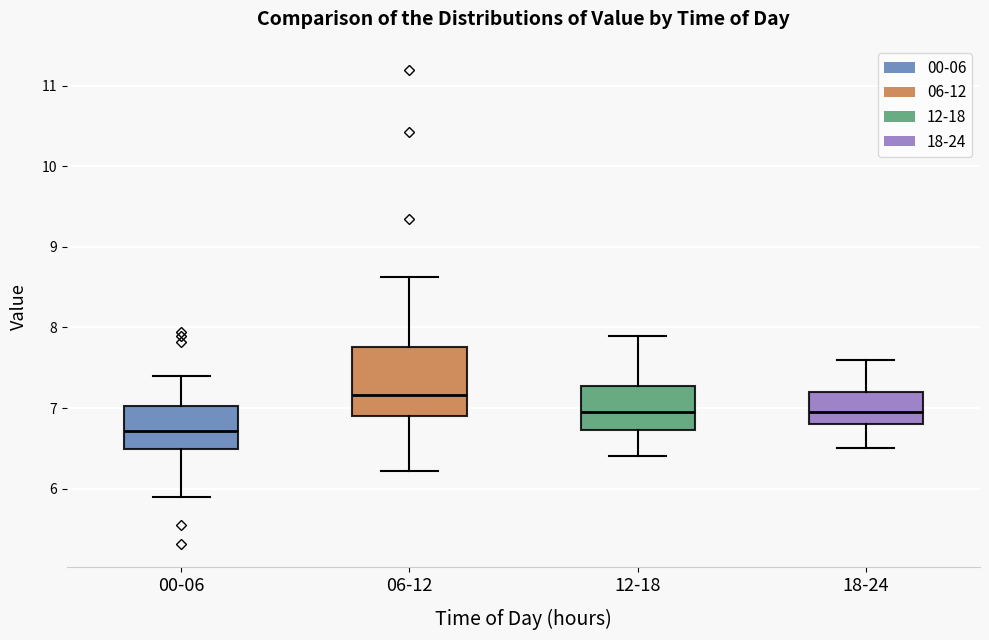

Reading left to right, read every box against the y-axis: the position of its median line, the range the box covers, and the ends of its whiskers. The values are not printed on the chart, so give them approximately, as read against the axis.

00-06: median 6.7, box 6.5 to 7.0, whiskers 5.9 to 7.4
06-12: median 7.2, box 6.9 to 7.8, whiskers 6.2 to 8.6
12-18: median 7.0, box 6.7 to 7.3, whiskers 6.4 to 7.9
18-24: median 7.0, box 6.8 to 7.2, whiskers 6.5 to 7.6